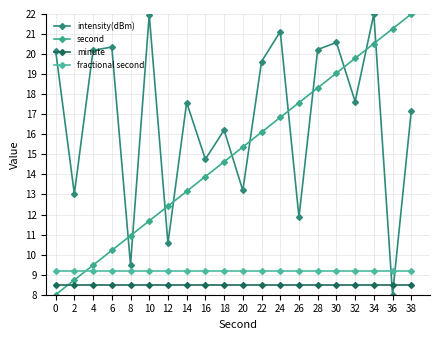

Is this an area chart (filled region under the line)?

No